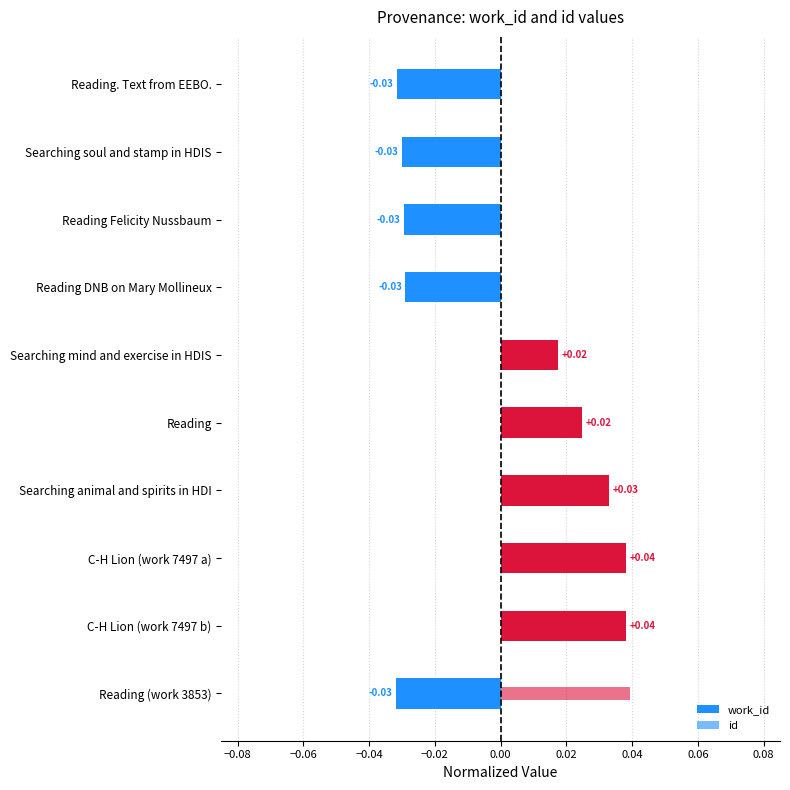

How many work_id values are between 0 and 1?

5